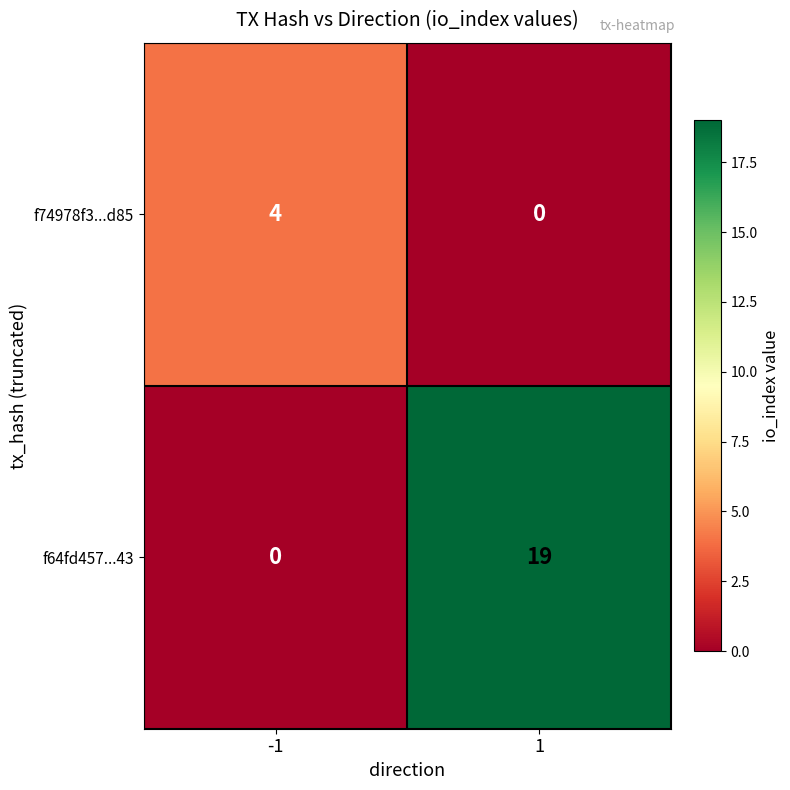

Which series has the largest total across all categories?

f64fd457...43